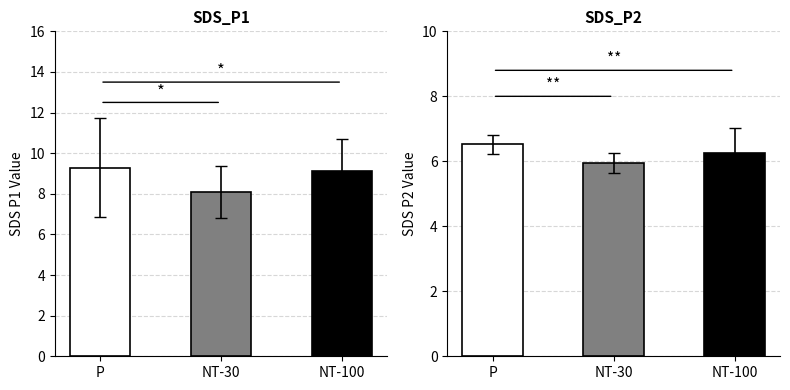

Which category has the highest value in the SDS_P2 series?

P